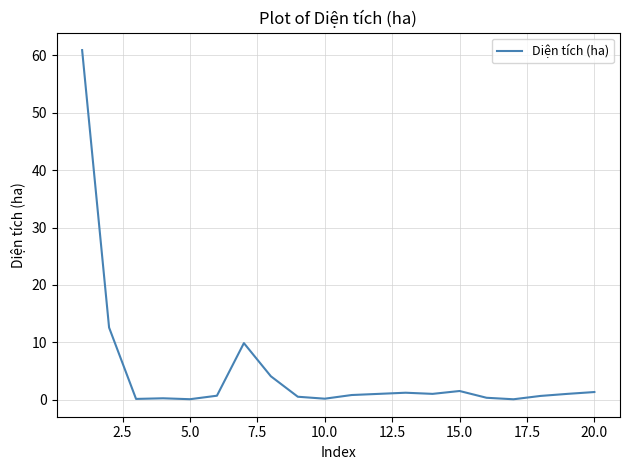

What is the difference between the maximum and minimum values?

60.9